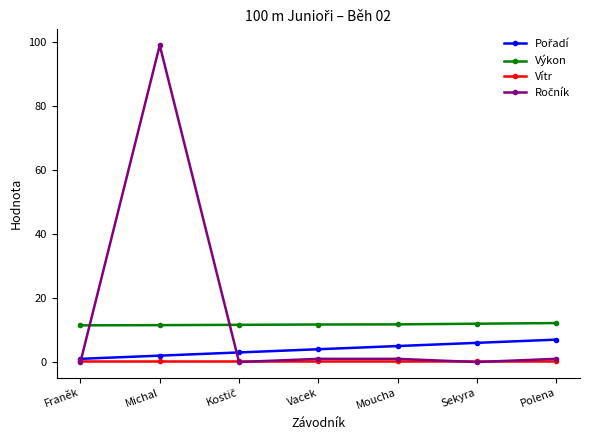

What is the label of the 1st point from the left?

Franěk